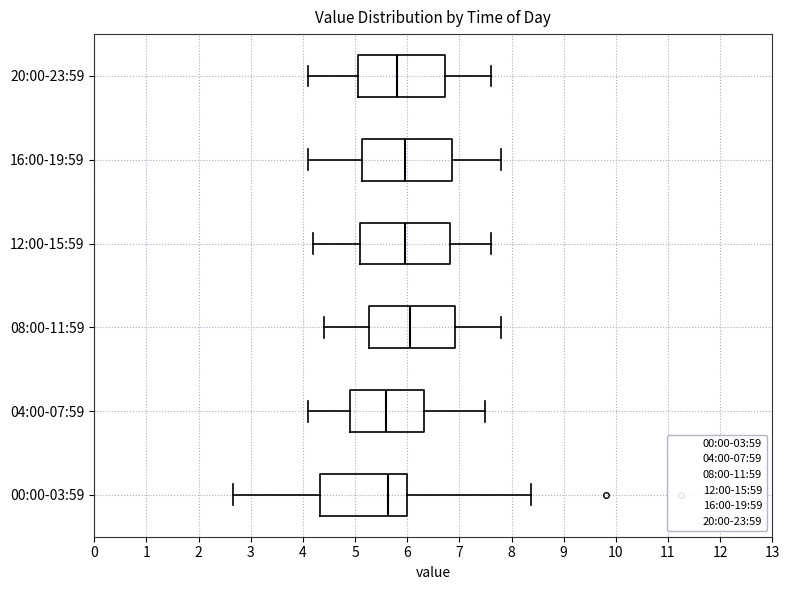

Where does the right whisker of the box for 04:00-07:59 end on the x-axis? The values are not printed on the chart, so give them approximately, as read against the axis.

7.5